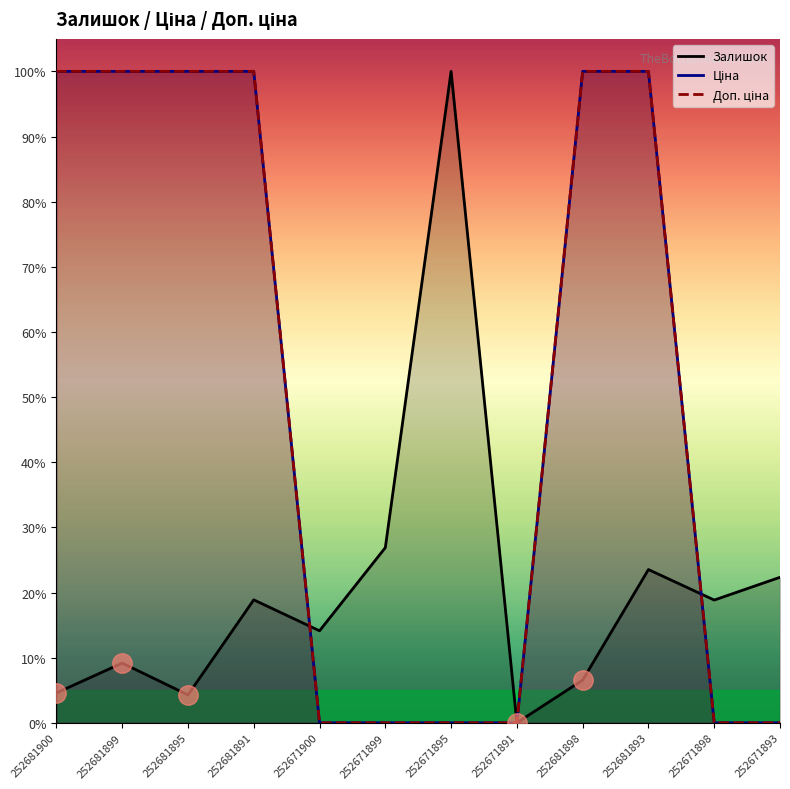

Where is Ціна nearest to the value 50?

252681900